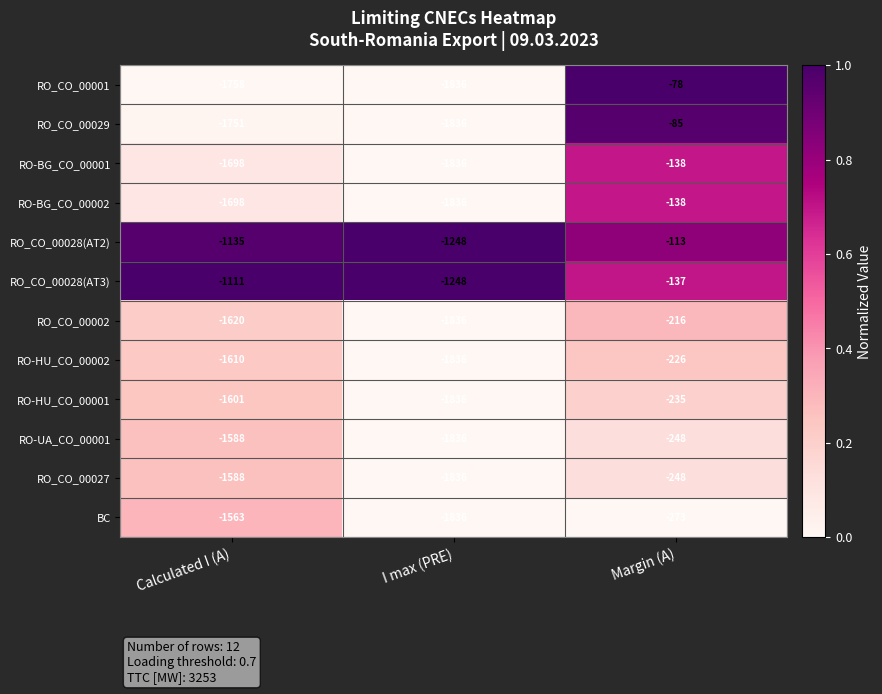

At which category is the sum across all series the highest?

Margin (A)